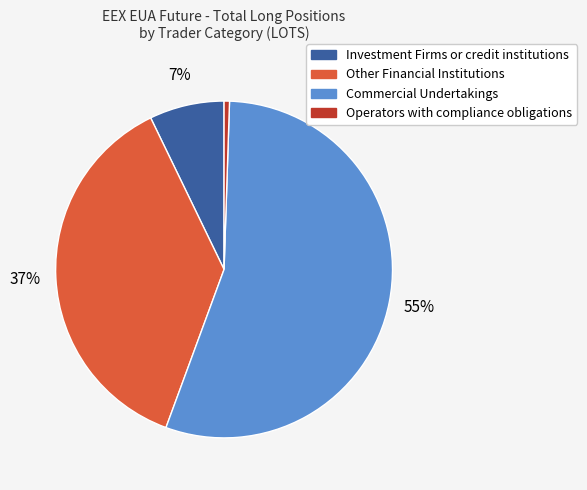

Is there a majority slice in this chart?

Yes